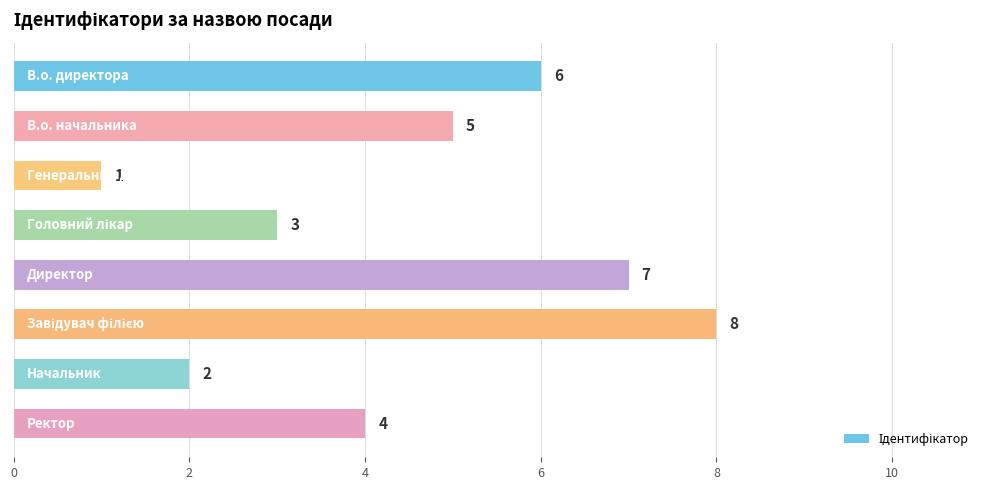

How many series are shown in this chart?

1